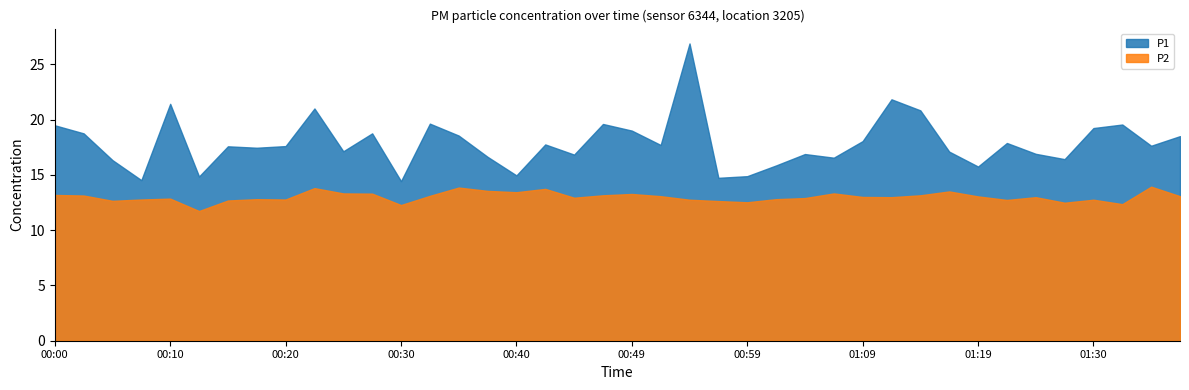

Reading left to right, extract all data points from this chart.

P1: 00:00=19.5	00:03=18.8	00:05=16.3	00:08=14.5	00:10=21.4	00:13=14.8	00:15=17.6	00:18=17.4	00:20=17.6	00:22=21.0	00:25=17.1	00:27=18.8	00:30=14.4	00:32=19.6	00:35=18.6	00:37=16.6	00:40=14.9	00:42=17.8	00:44=16.8	00:47=19.6	00:49=19.0	00:52=17.7	00:54=26.9	00:57=14.7	00:59=14.9	01:02=15.8	01:04=16.9	01:06=16.6	01:09=18.1	01:11=21.8	01:14=20.8	01:16=17.1	01:19=15.8	01:21=17.9	01:24=16.9	01:27=16.4	01:30=19.2	01:32=19.6	01:35=17.6	01:37=18.5
P2: 00:00=13.2	00:03=13.1	00:05=12.7	00:08=12.8	00:10=12.8	00:13=11.7	00:15=12.7	00:18=12.8	00:20=12.8	00:22=13.8	00:25=13.3	00:27=13.3	00:30=12.3	00:32=13.1	00:35=13.8	00:37=13.6	00:40=13.4	00:42=13.7	00:44=12.9	00:47=13.2	00:49=13.3	00:52=13.1	00:54=12.8	00:57=12.6	00:59=12.5	01:02=12.8	01:04=12.9	01:06=13.3	01:09=13.0	01:11=13.0	01:14=13.2	01:16=13.5	01:19=13.1	01:21=12.7	01:24=13.0	01:27=12.5	01:30=12.8	01:32=12.3	01:35=13.9	01:37=13.1